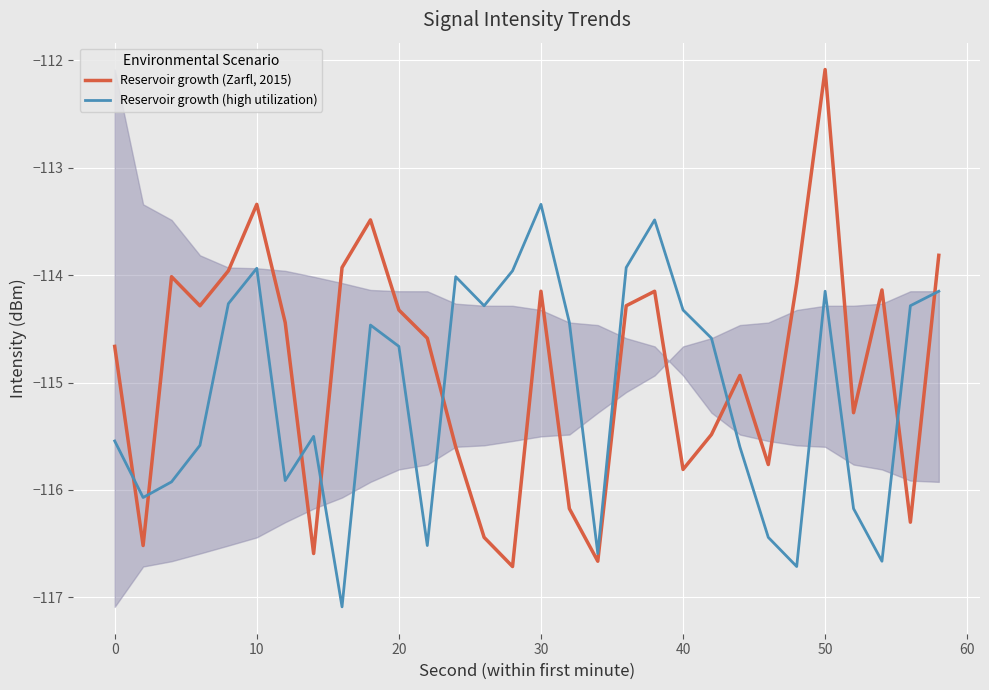

What is the greatest value displayed?

-112.1